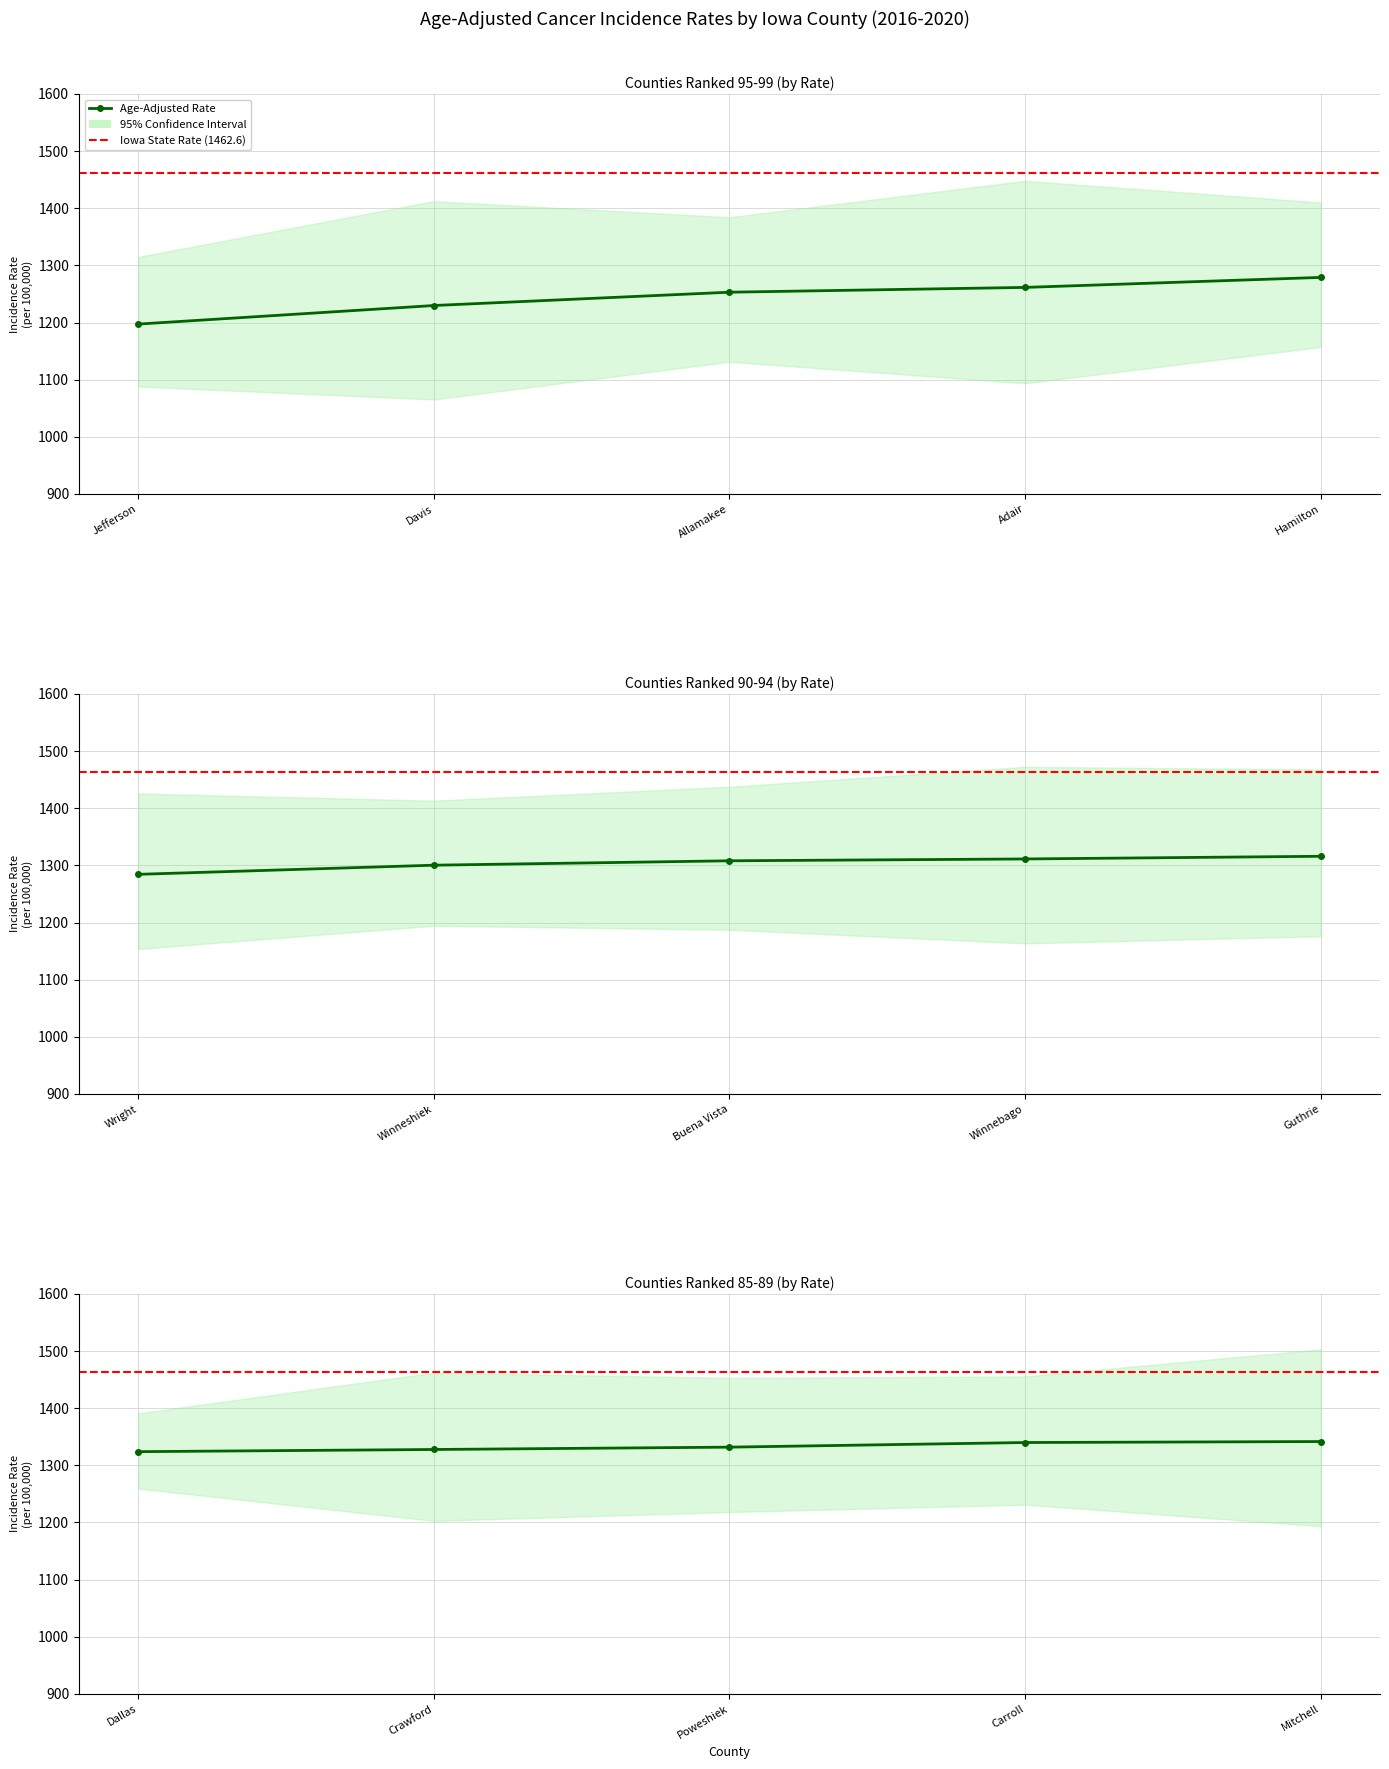

Reading right to left, list all the values displayed in this chart.

Rate: Mitchell=1341.6	Carroll=1339.9	Poweshiek=1331.8	Crawford=1327.7	Dallas=1323.9	Guthrie=1315.9	Winnebago=1311.2	Buena Vista=1308.0	Winneshiek=1300.3	Wright=1284.3	Hamilton=1279.0	Adair=1261.5	Allamakee=1253.1	Davis=1229.8	Jefferson=1197.3
Lower 95% CI: Mitchell=1193.4	Carroll=1231.2	Poweshiek=1218.2	Crawford=1202.8	Dallas=1259.4	Guthrie=1176.0	Winnebago=1163.5	Buena Vista=1187.3	Winneshiek=1194.3	Wright=1153.7	Hamilton=1157.2	Adair=1093.7	Allamakee=1131.4	Davis=1065.4	Jefferson=1088.1
Upper 95% CI: Mitchell=1502.9	Carroll=1455.6	Poweshiek=1453.1	Crawford=1462.1	Dallas=1390.9	Guthrie=1467.9	Winnebago=1472.4	Buena Vista=1437.6	Winneshiek=1413.2	Wright=1425.8	Hamilton=1410.2	Adair=1448.0	Allamakee=1384.3	Davis=1412.4	Jefferson=1314.8